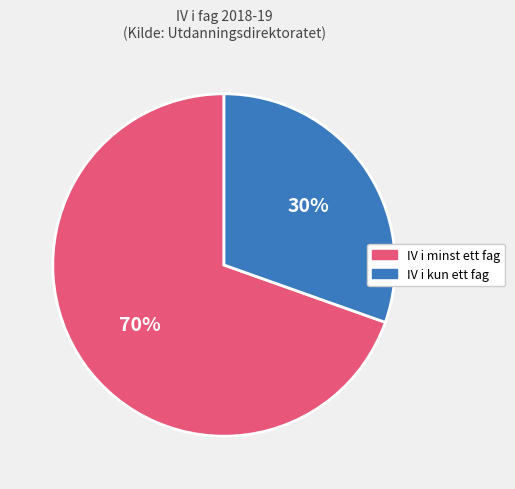

Which has a higher value, IV i minst ett fag or IV i kun ett fag?

IV i minst ett fag